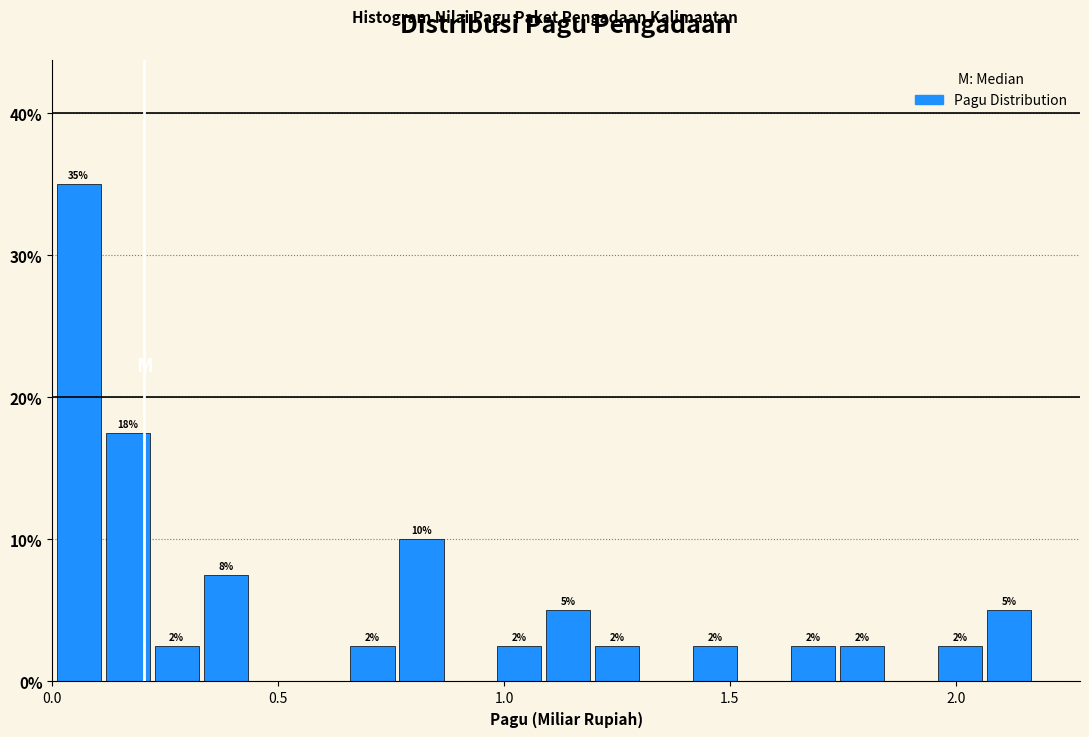

Read against the x-axis, roughly where is the centre of the tallest bar?

0.05